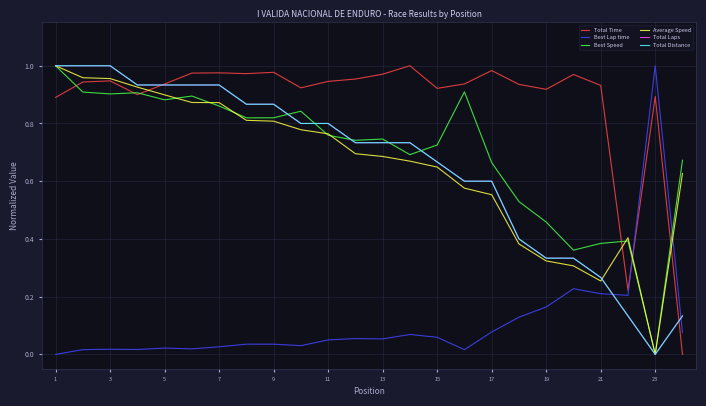

Is this an area chart (filled region under the line)?

No